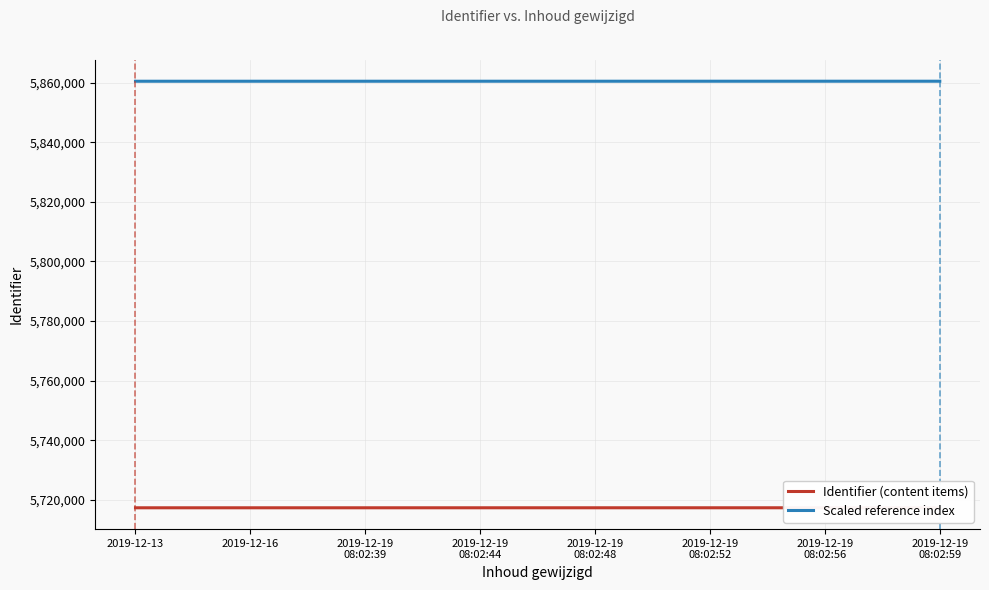

What is the difference between the maximum and minimum values in the Identifier (content items) series?

8.0